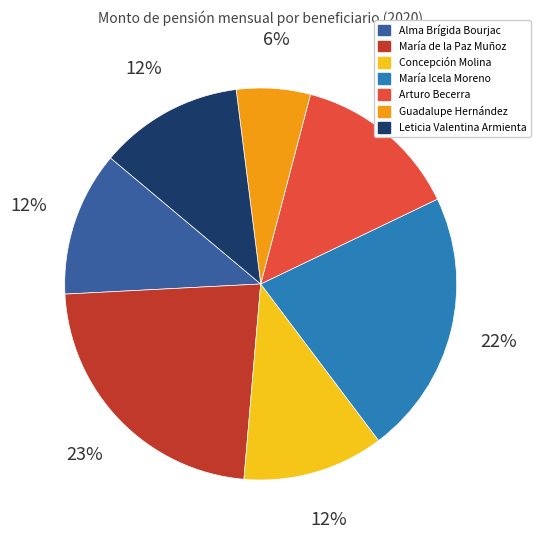

Which slice is the largest?

María de la Paz Muñoz